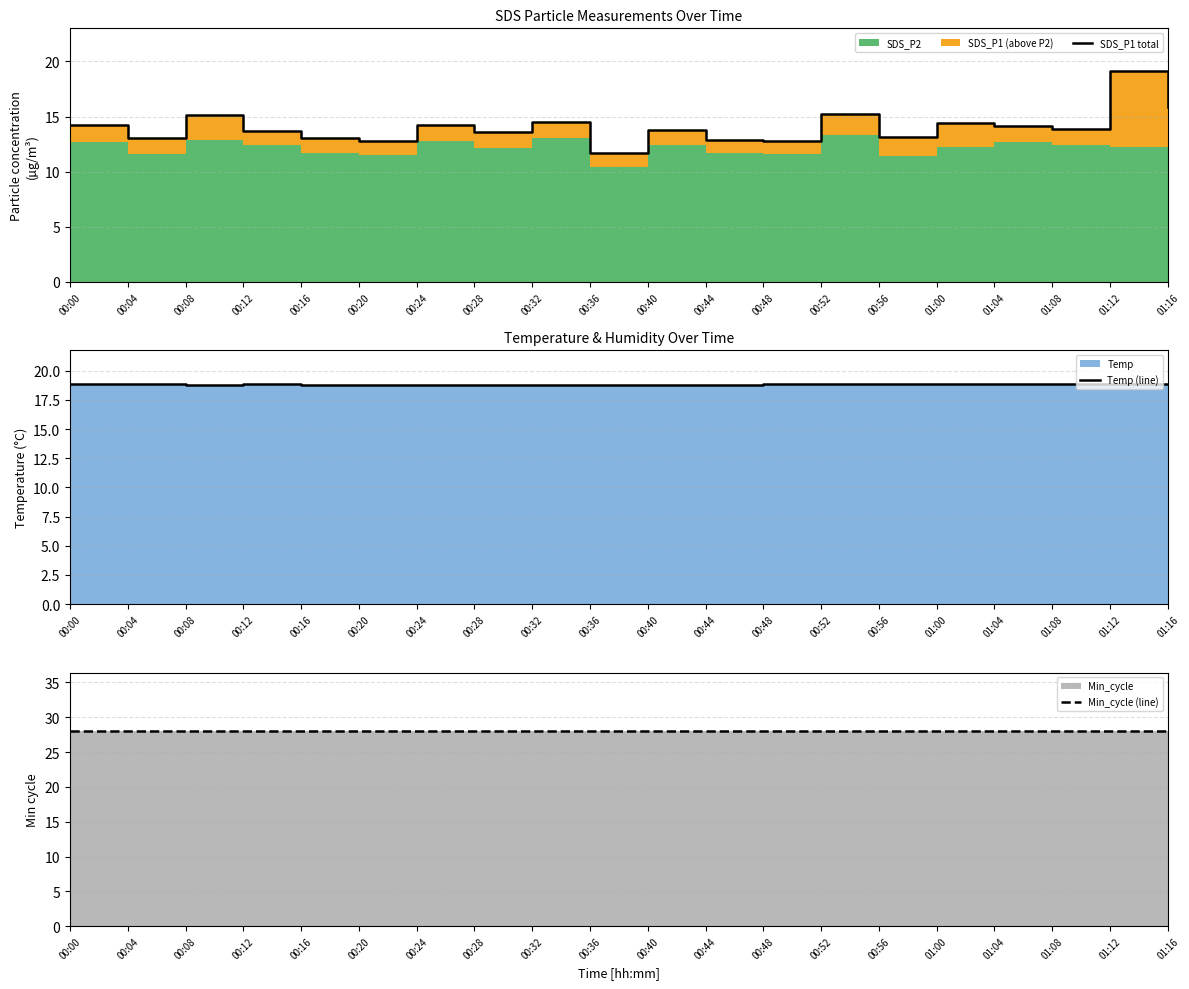

What position from the left is 00:52?

14